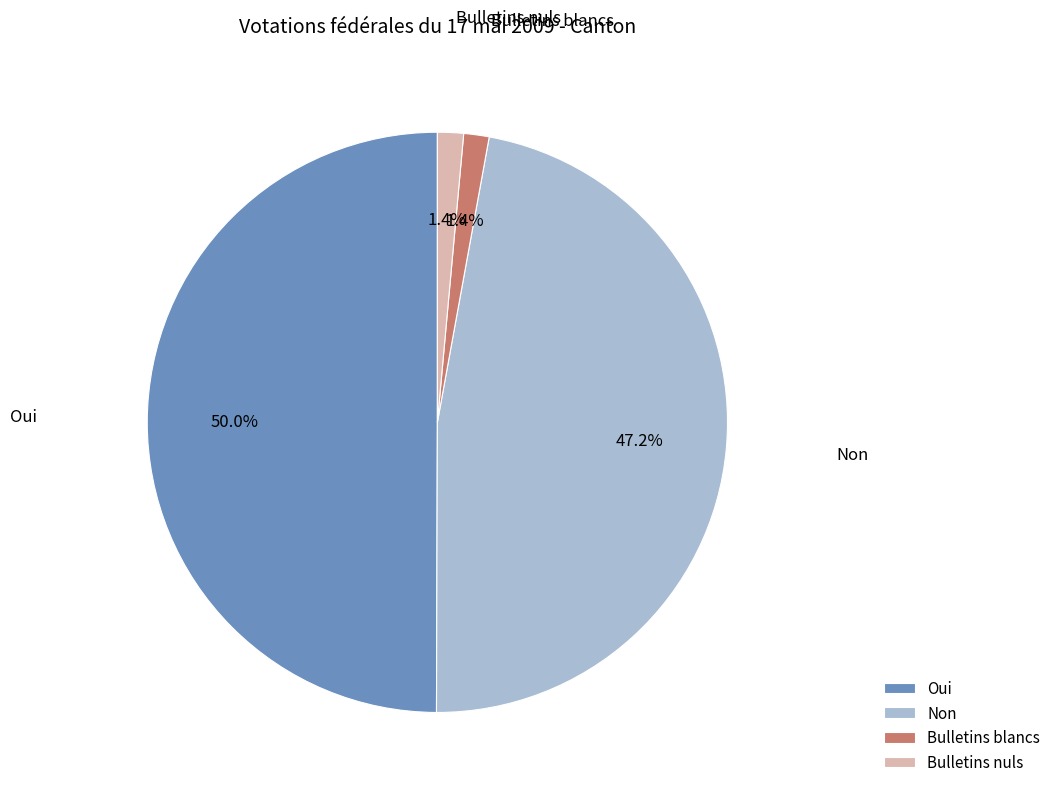

What percentage is NOT represented by Non?

52.8%